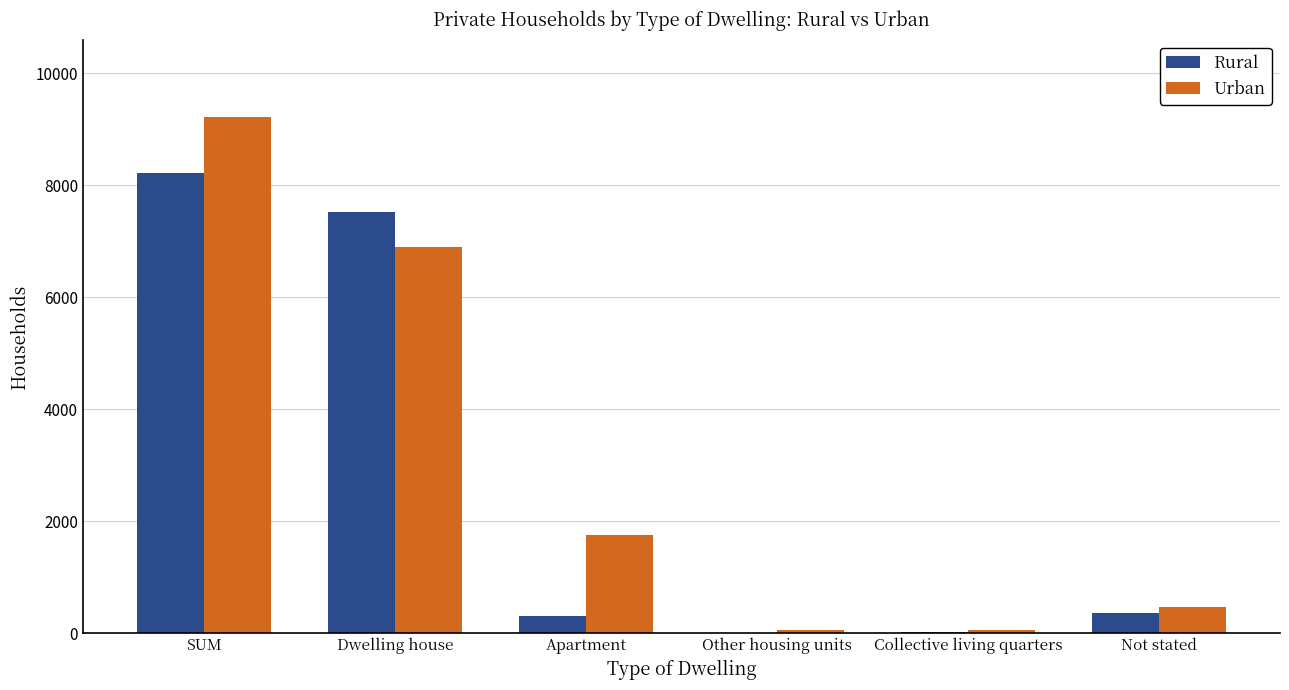

Are the bars grouped side by side (vs. stacked)?

Yes